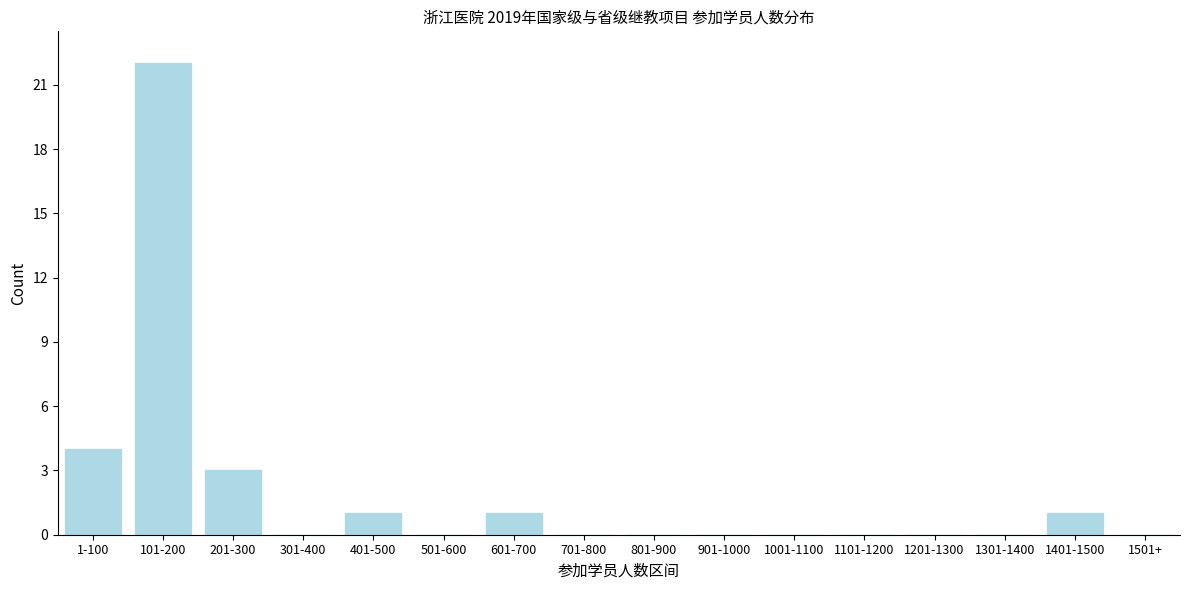

Reading left to right, what are all the values shown in this chart?

1-100=4	101-200=22	201-300=3	301-400=0	401-500=1	501-600=0	601-700=1	701-800=0	801-900=0	901-1000=0	1001-1100=0	1101-1200=0	1201-1300=0	1301-1400=0	1401-1500=1	1501+=0